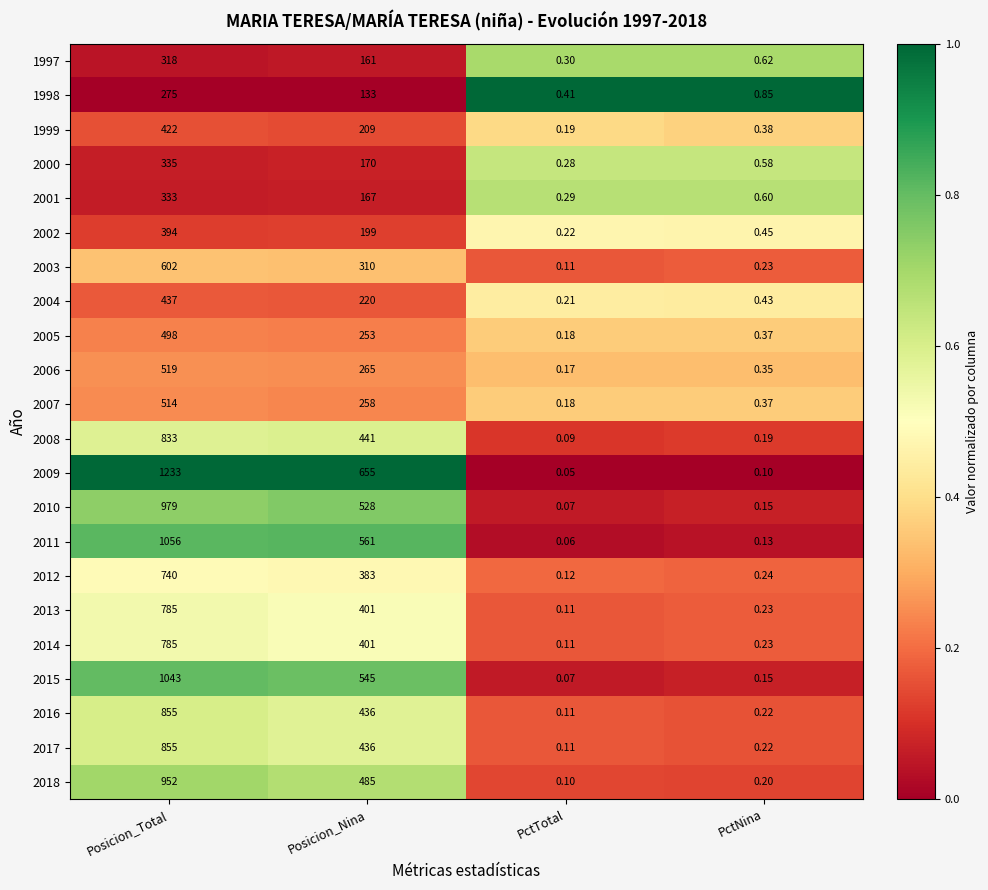

Rank the categories by 2000 value from highest to lowest.

Posicion_Total, Posicion_Nina, PctNina, PctTotal